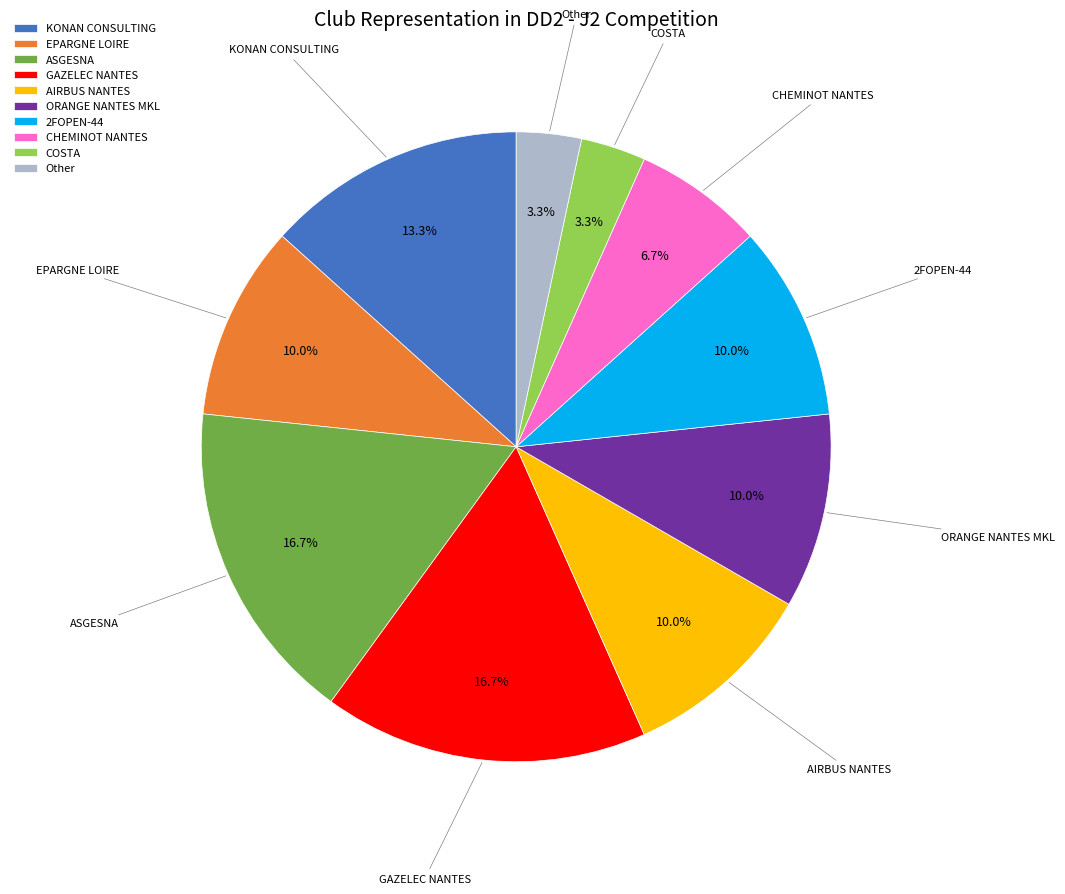

Does 2FOPEN-44 represent more than half of the total?

No